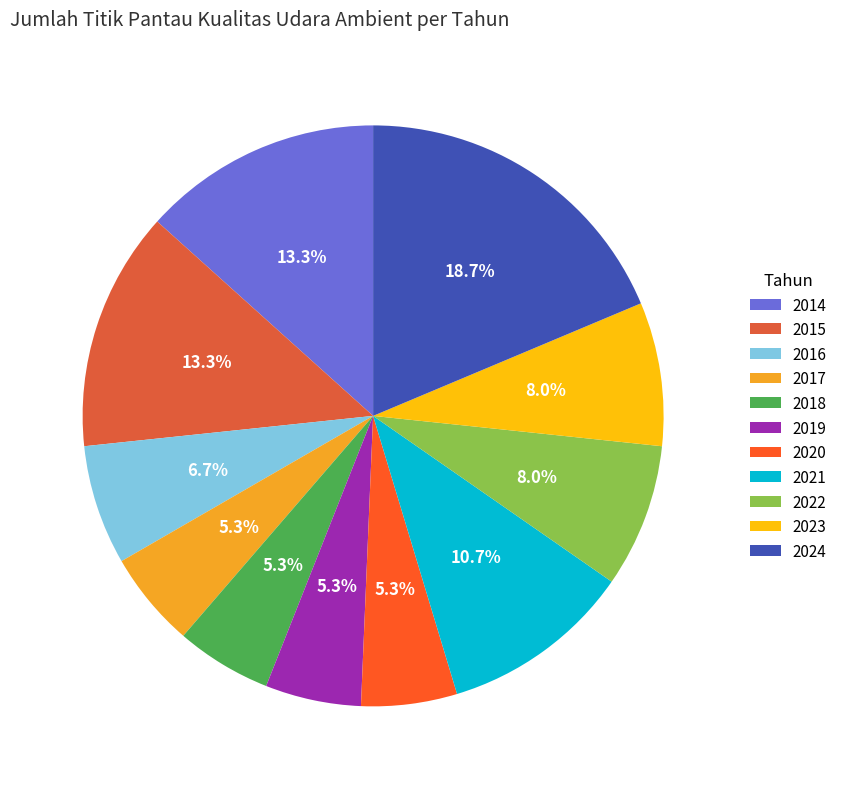

Rank the categories by value from lowest to highest.

2017, 2018, 2019, 2020, 2016, 2022, 2023, 2021, 2014, 2015, 2024